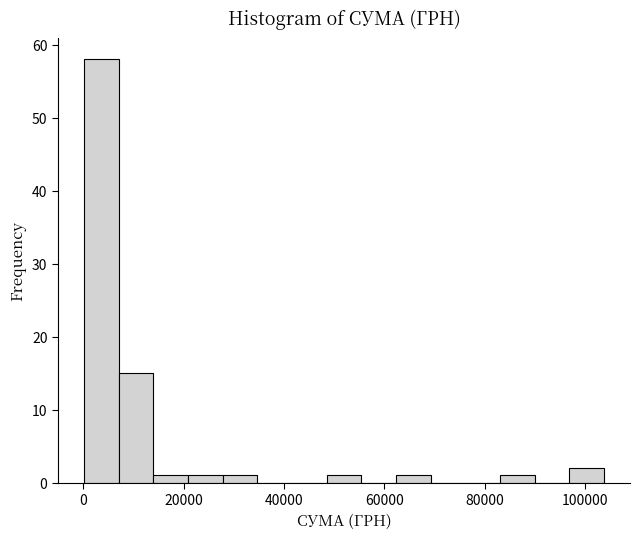

Read against the x-axis, roughly where is the centre of the tallest bar?

4000